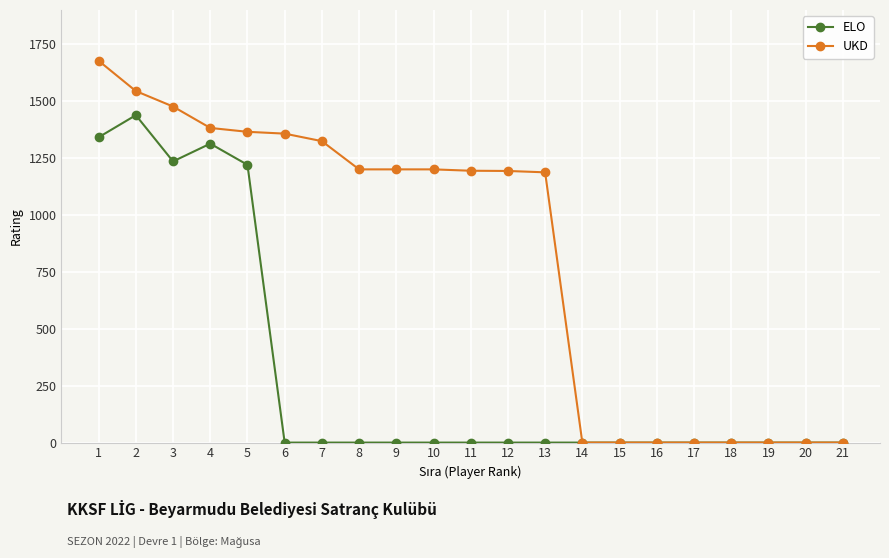

Which series has the largest total across all categories?

UKD